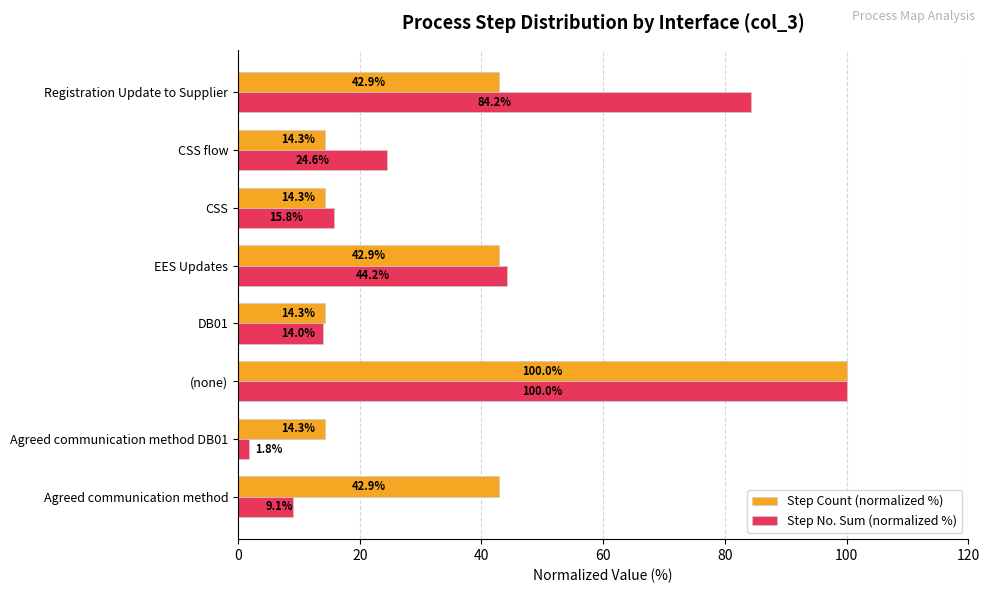

Which series has the largest total across all categories?

Step No. Sum (normalized %)